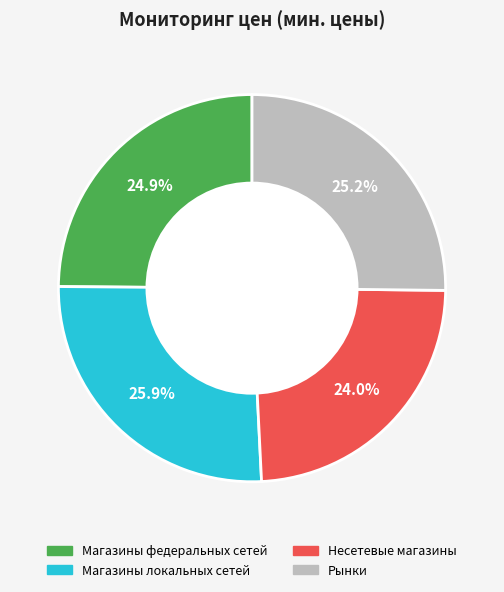

The Рынки slice represents 25% of the pie. True or false?

True